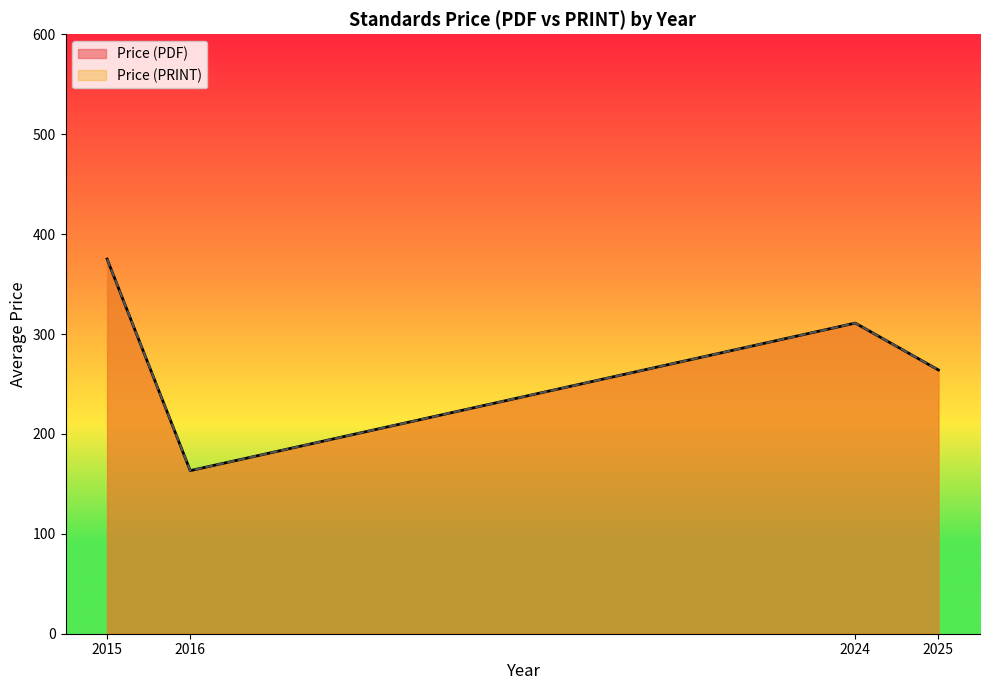

List the series in order of their peak value, lowest first.

Price (PDF), Price (PRINT)